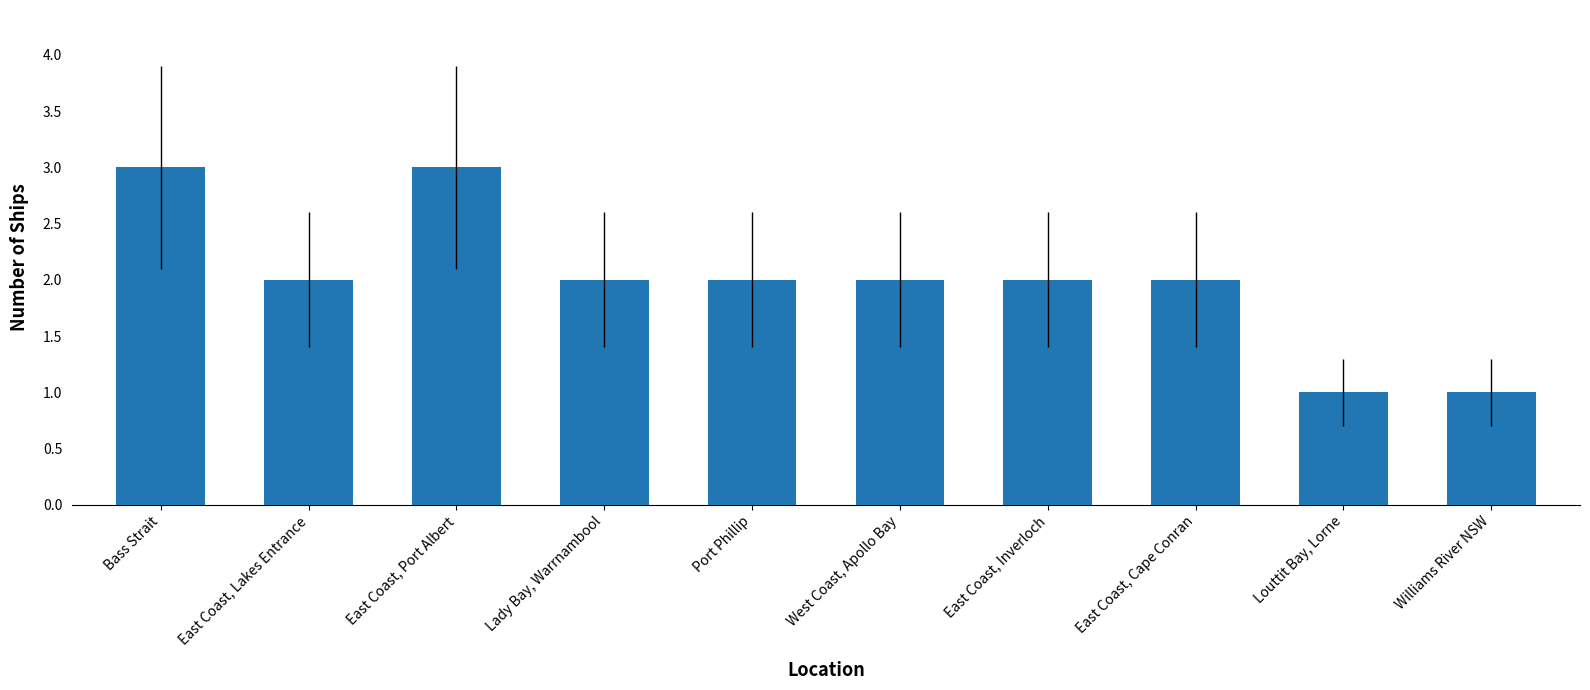

Is it true that the value at Louttit Bay, Lorne is 1?

True